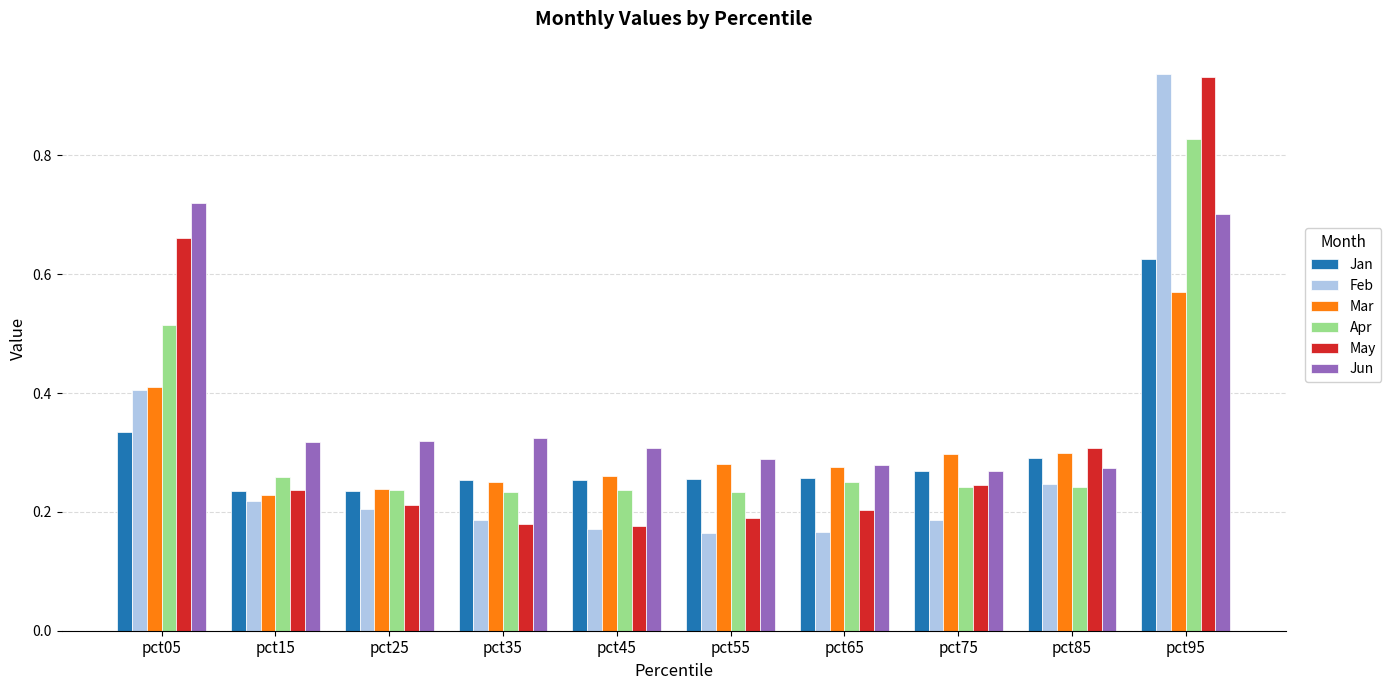

At which label does Jan reach its peak?

pct95